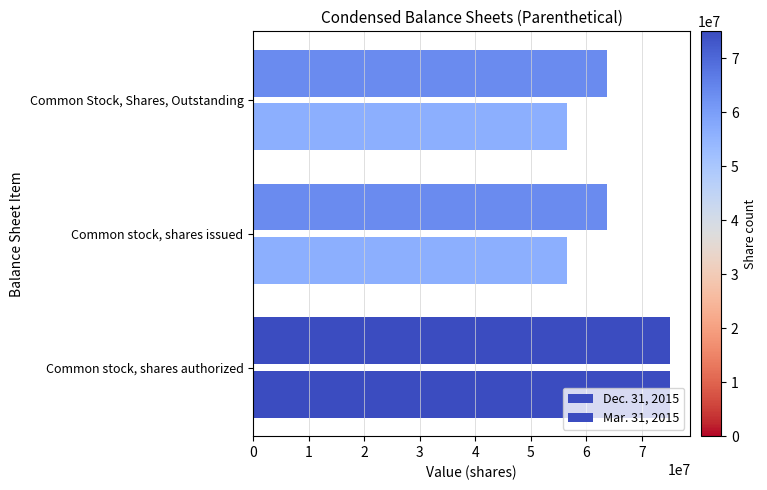

Which series has the largest total across all categories?

Dec. 31, 2015